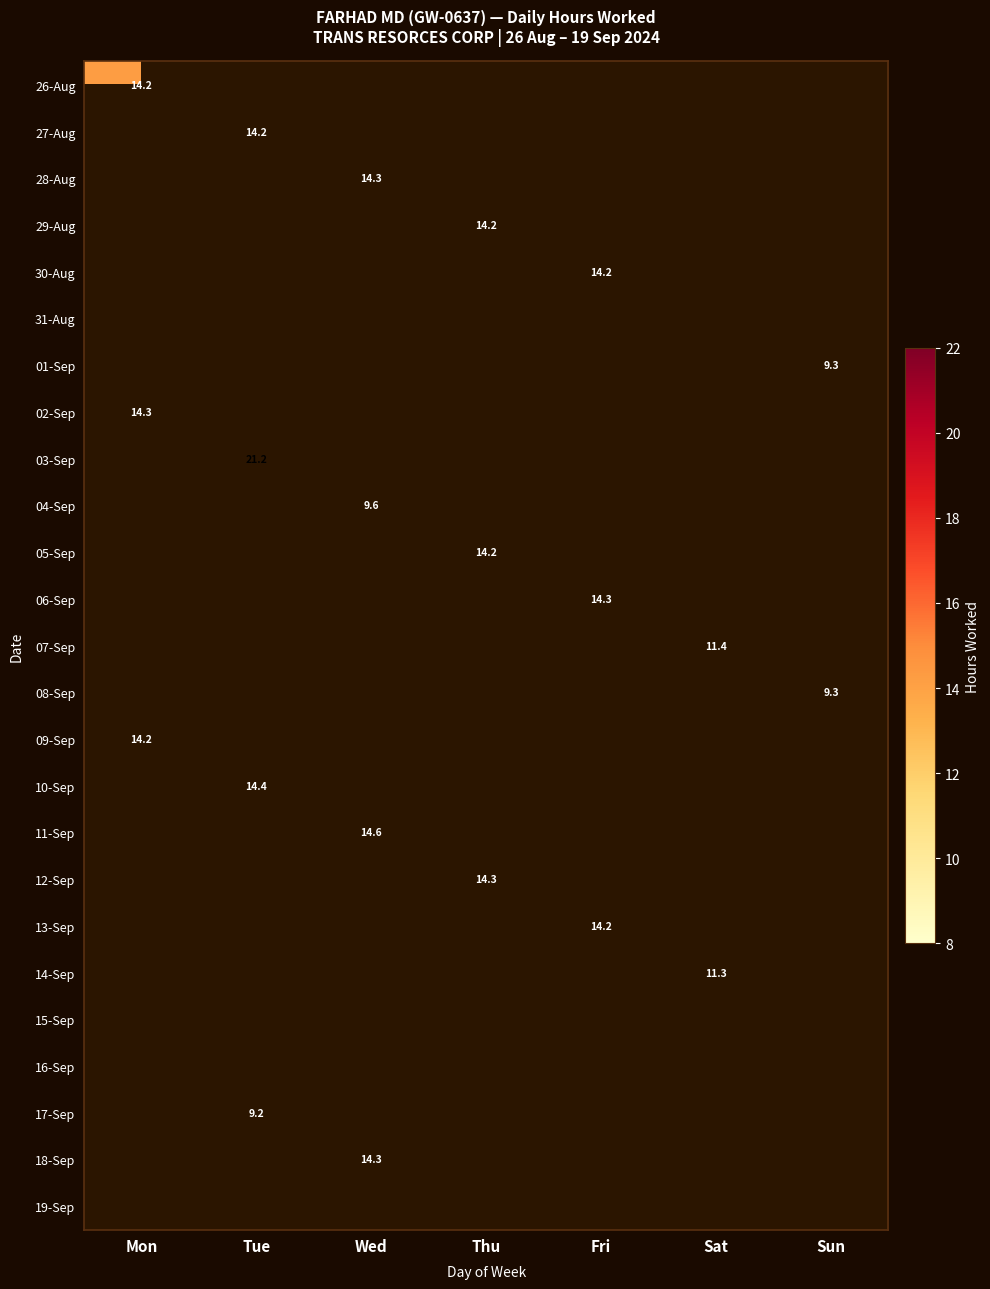

The value of 13-Sep at Fri is 14.2. True or false?

True